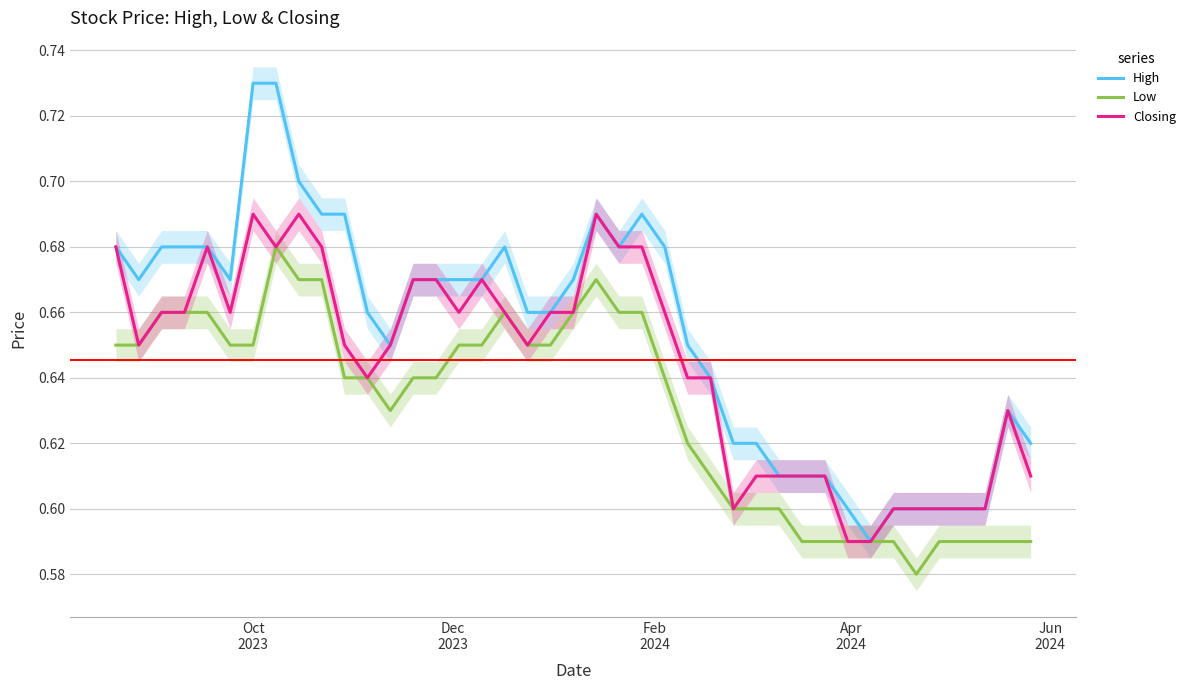

True or false: Closing and Low intersect in this chart.

False